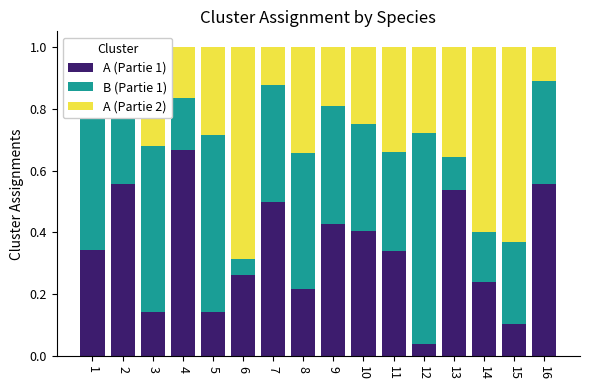

At which category does the chart reach its minimum across all series?

12